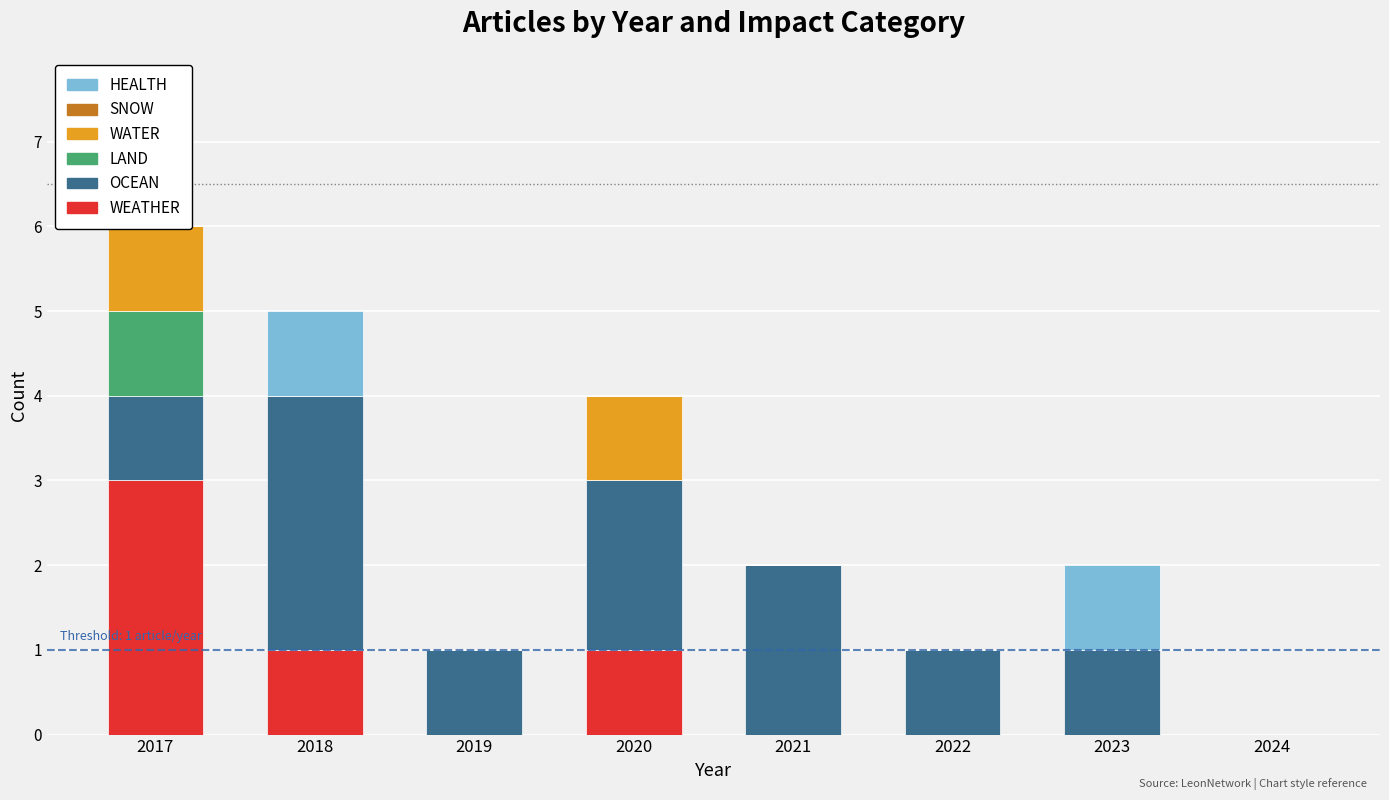

Which series has the widest spread of values?

WEATHER